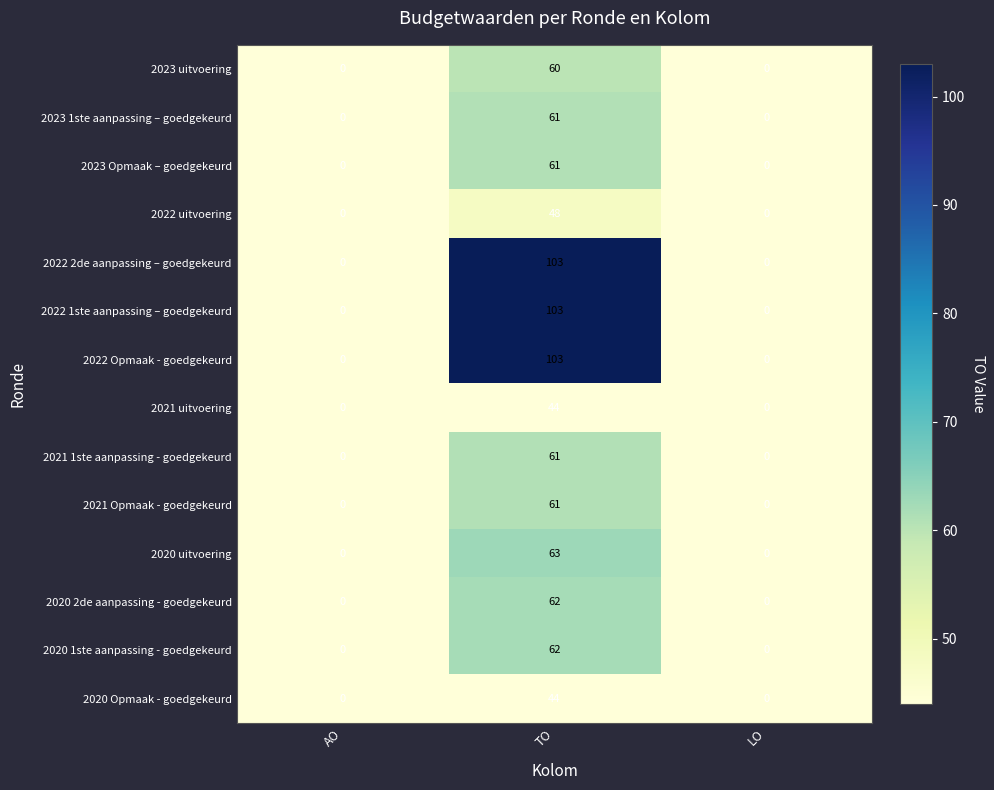

What is the average value of the 2023 uitvoering series?

20